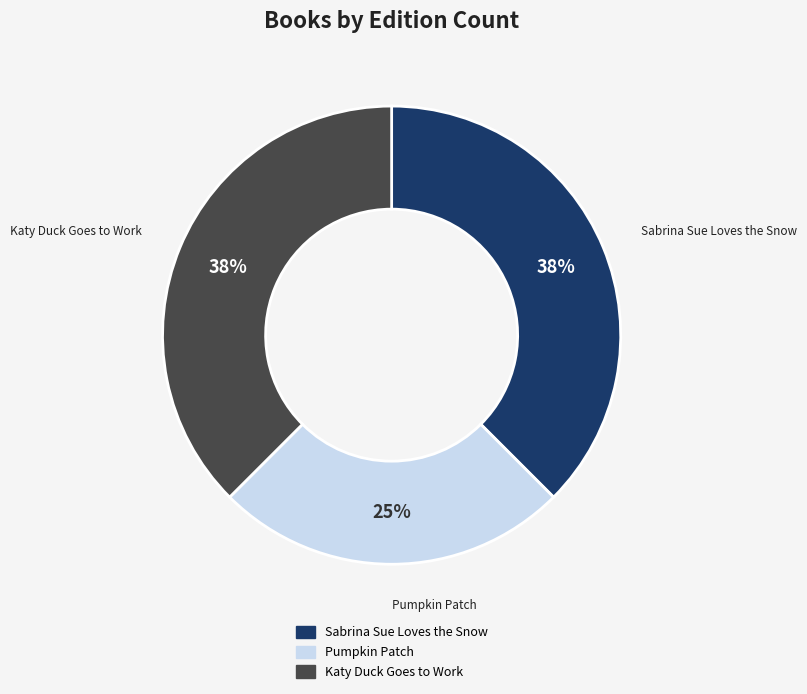

Combined, do Katy Duck Goes to Work and Pumpkin Patch account for over 50%?

Yes